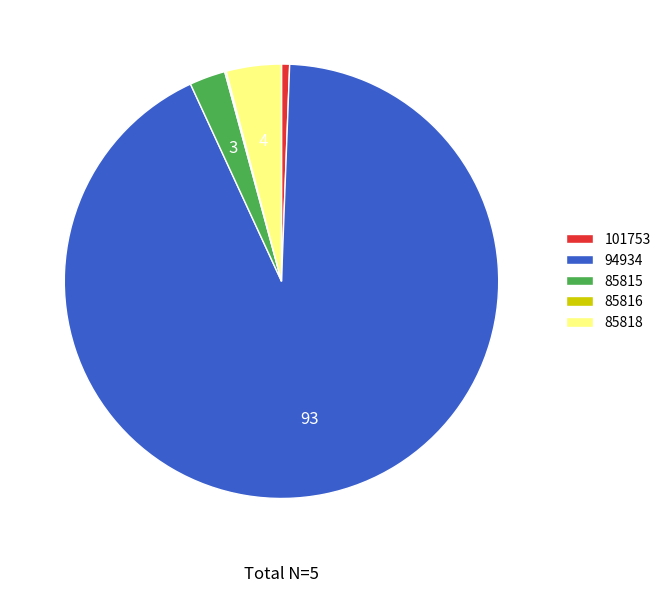

Between 85815 and 101753, which is larger?

85815